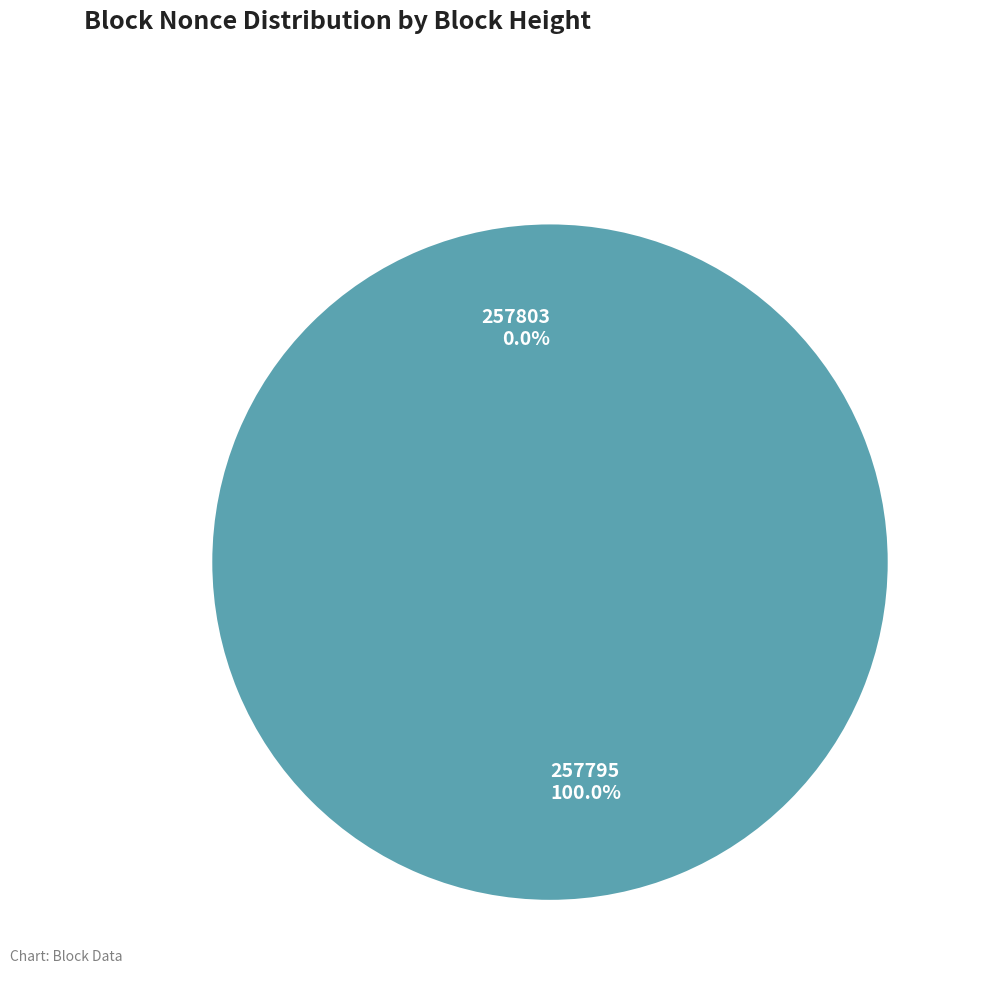

Count the number of slices in the pie.

2